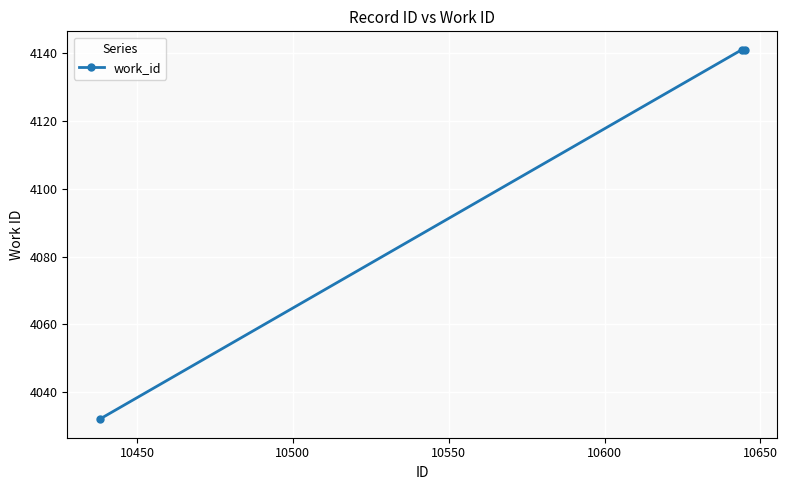

What is the difference between the maximum and minimum values?

109